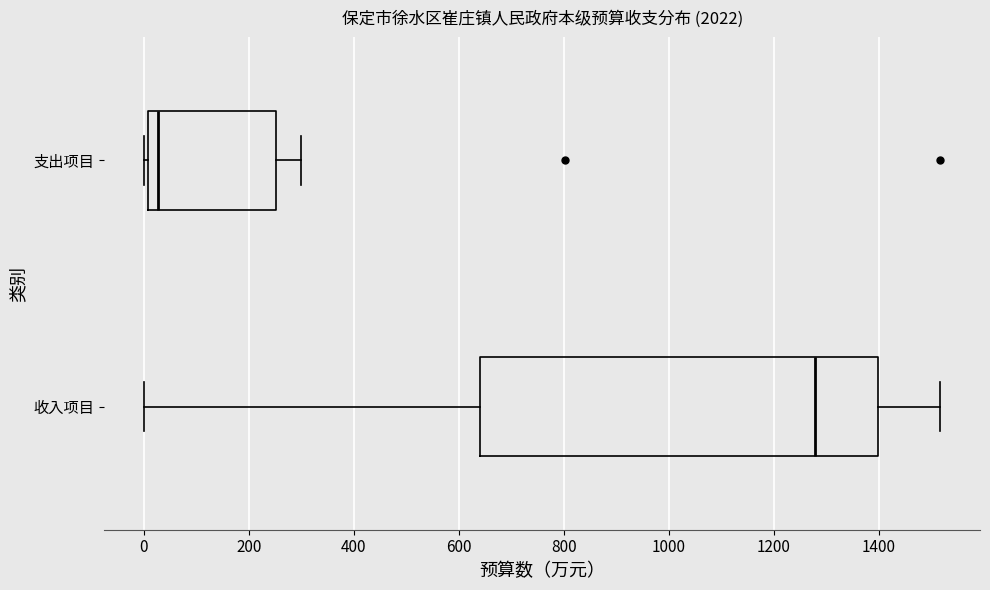

Reading bottom to top, transcribe this box plot: for each box, give where its median line is, the range the box spans, and where its two whiskers end, as read against the x-axis. The values are not printed on the chart, so give them approximately, as read against the axis.

收入项目: median 1280, box 640 to 1400, whiskers 0 to 1520
支出项目: median 20, box 0 to 260, whiskers 0 (just left of the box's left edge) to 300